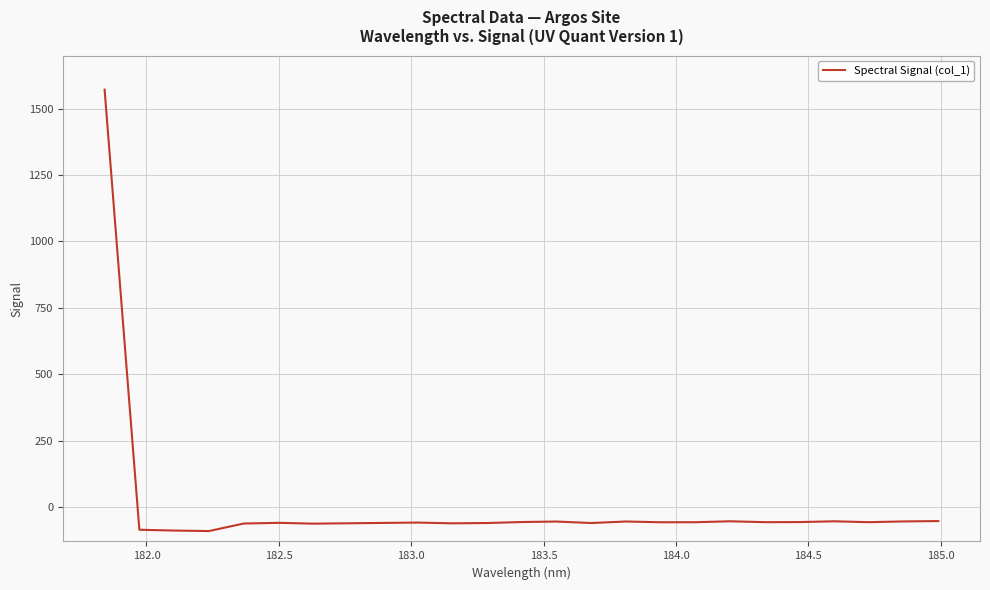

What is the smallest value displayed?

-90.8